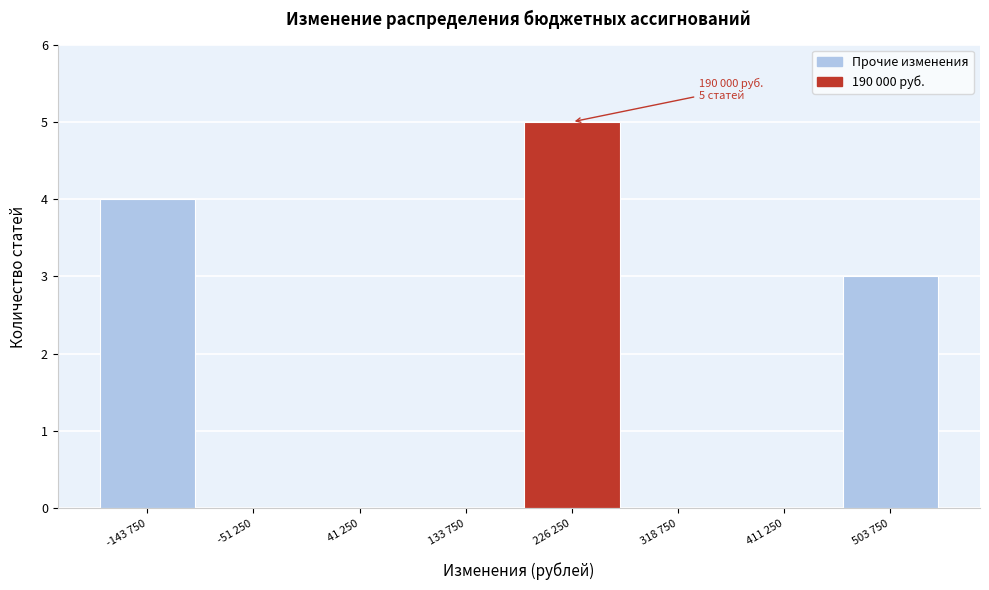

Reading left to right, list all the values displayed in this chart.

-143 750=4	-51 250=0	41 250=0	133 750=0	226 250=5	318 750=0	411 250=0	503 750=3